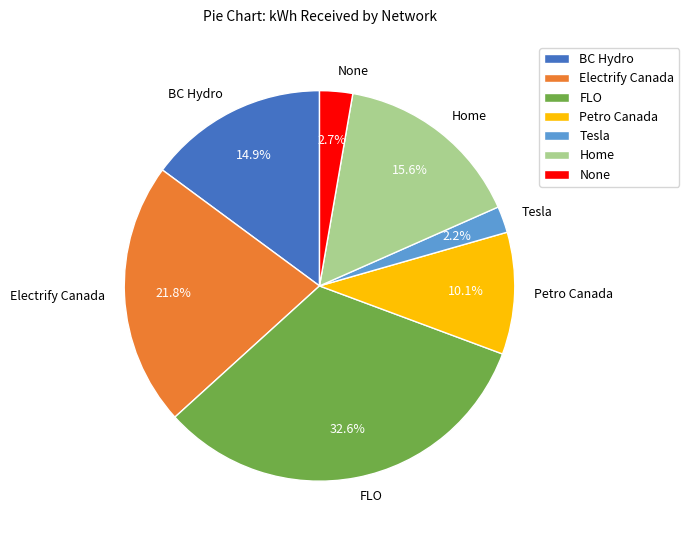

Is Tesla the majority of the pie?

No